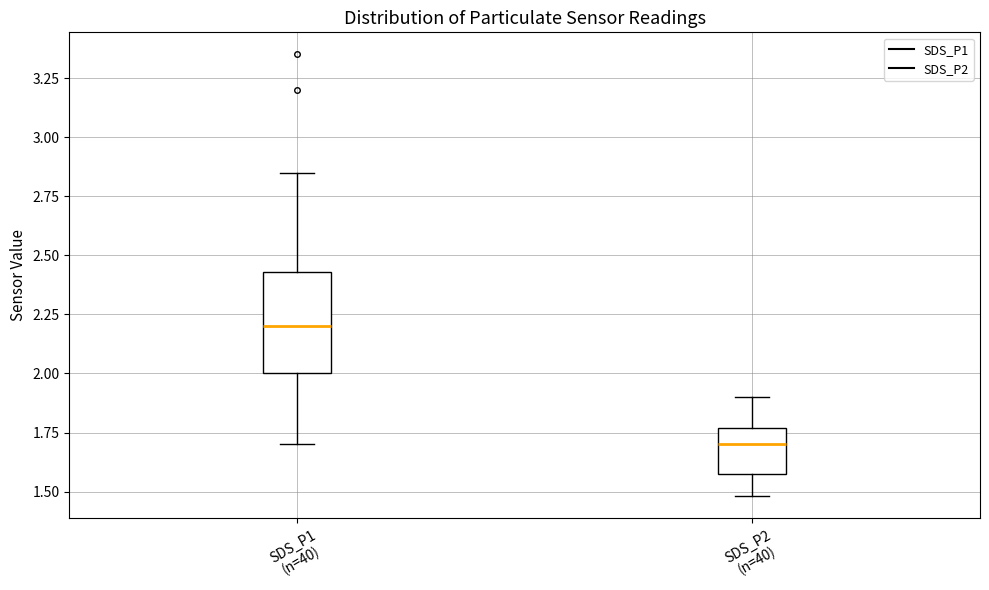

Which box is the tallest, from its lower edge to its upper edge?

SDS_P1 (n=40)